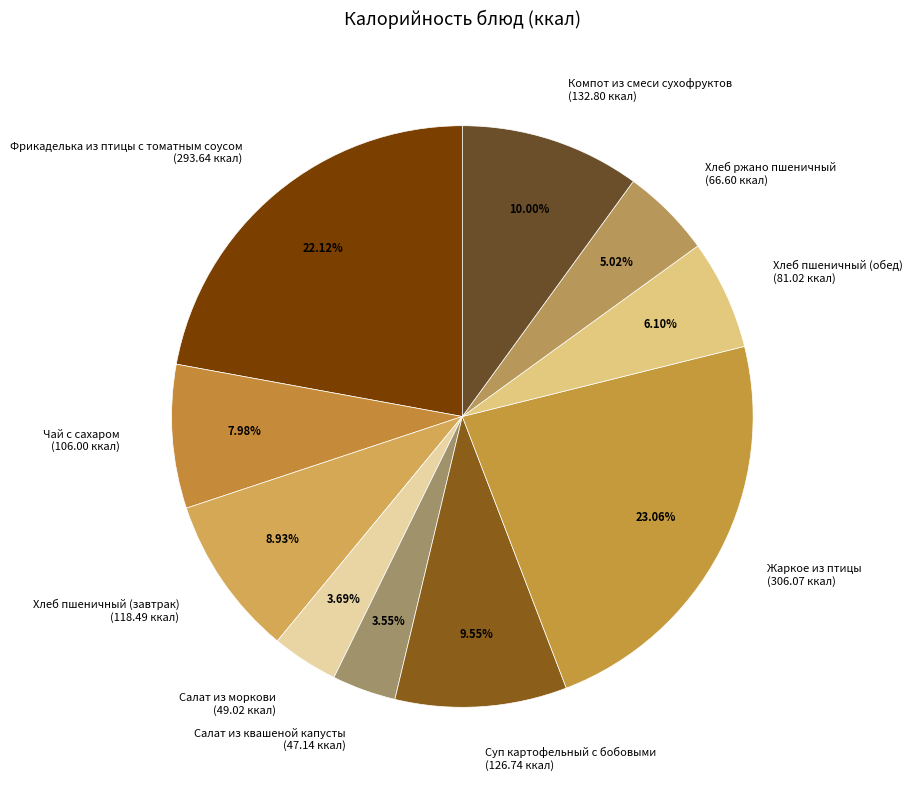

Which slice is the largest?

Жаркое из птицы